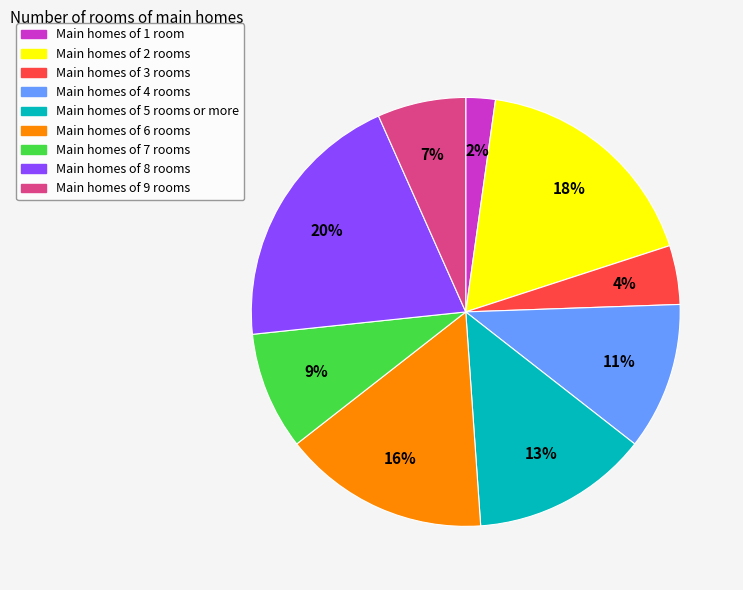

Is there a majority slice in this chart?

No